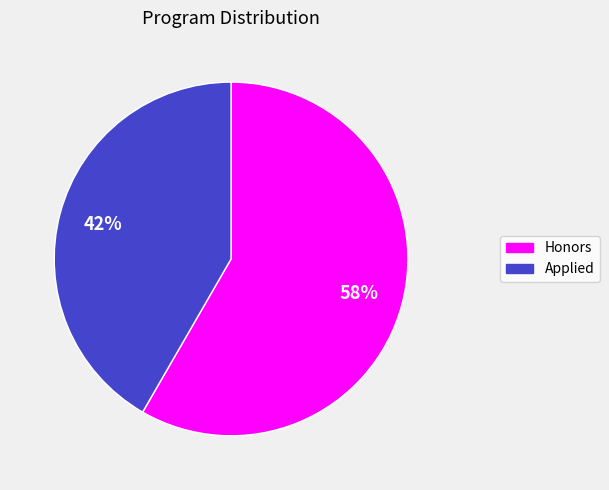

Is there any slice that represents more than half of the pie?

Yes